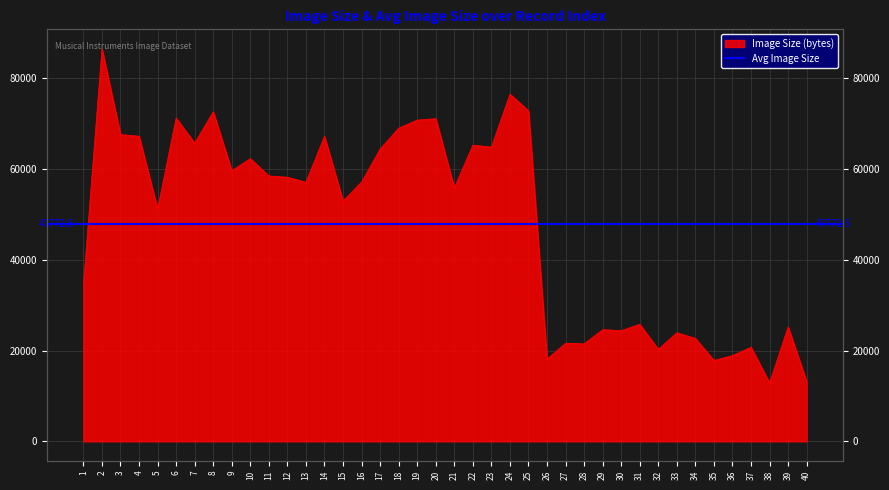

Where is the data nearest to the value 49651?

5